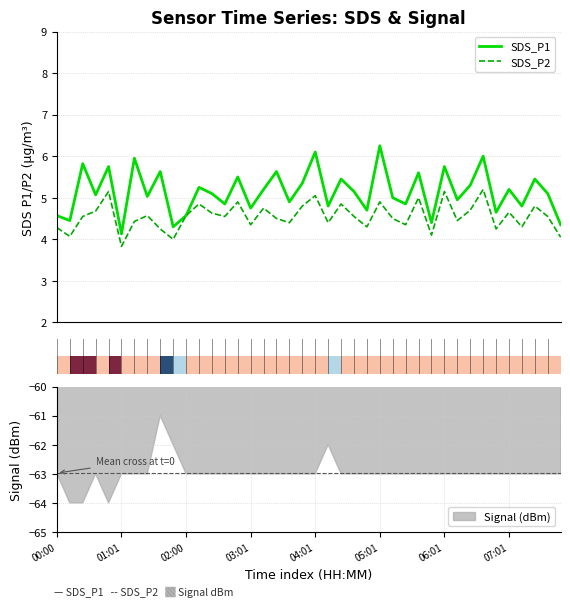

The value of SDS_P1 at 34 is 4.7. True or false?

True